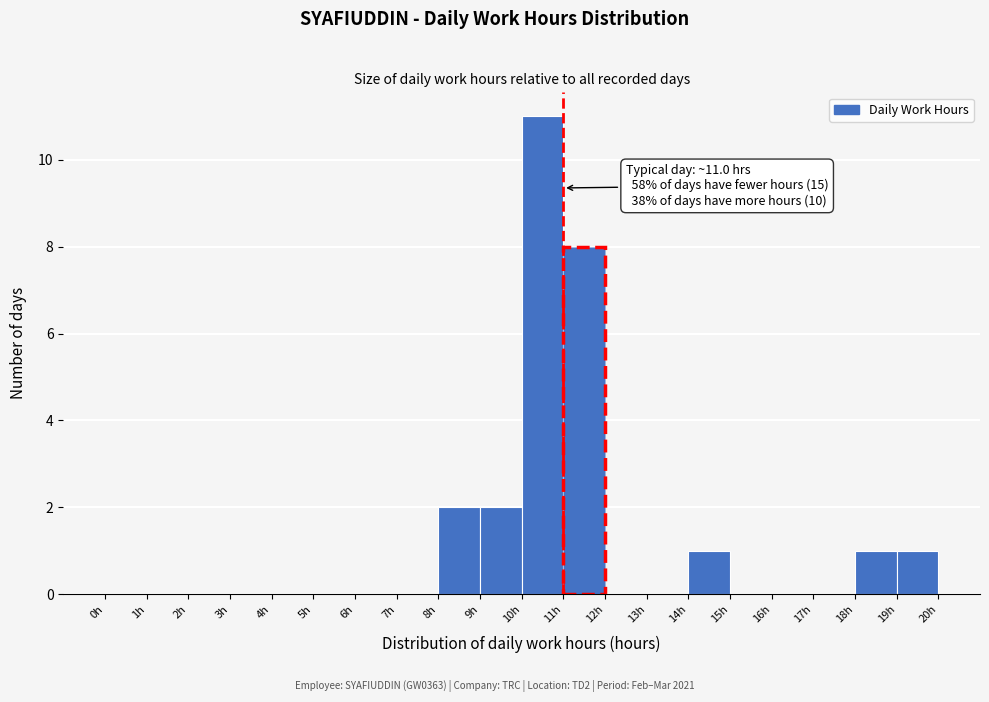

Which range on the x-axis has the tallest bar?

10 to 11